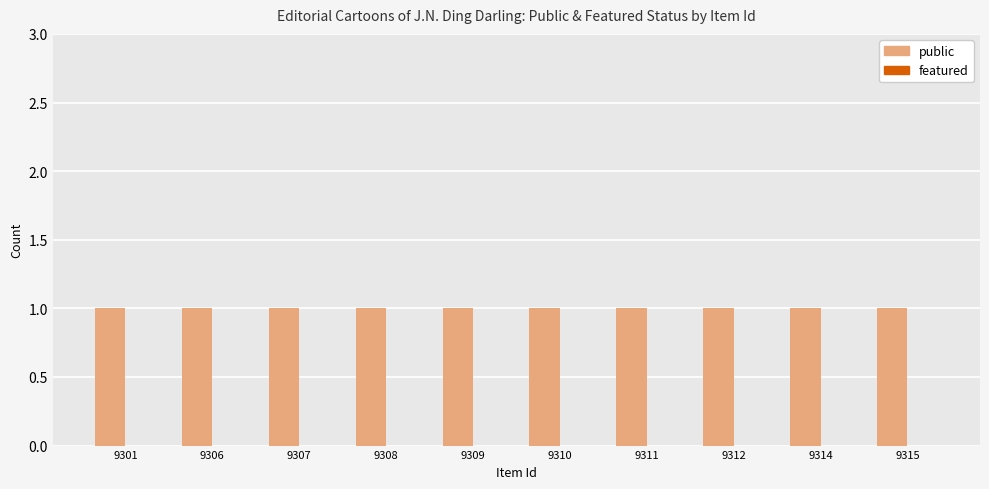

What is the value of the public bar at the 3rd from the left?

1